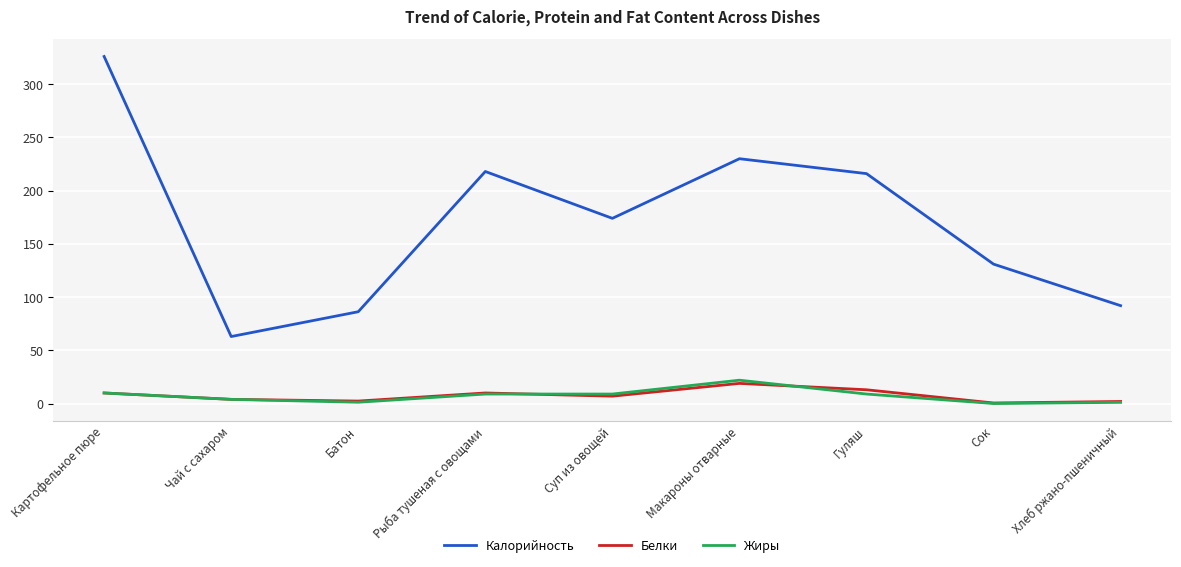

Is this an area chart (filled region under the line)?

No